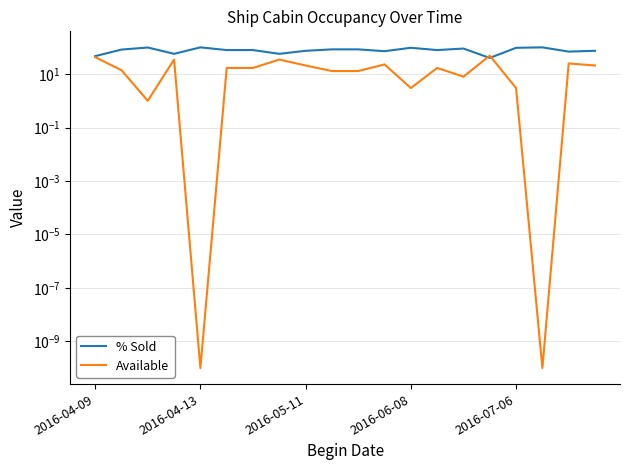

What is the total value across all series at 17?

100.0